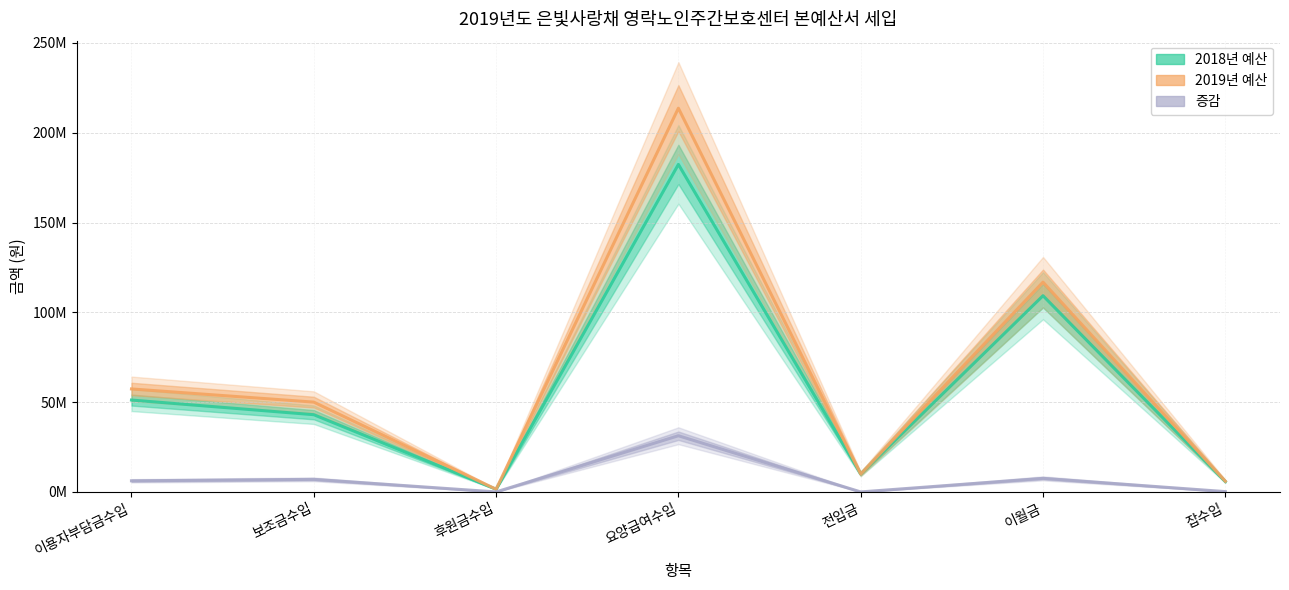

What position from the left is 후원금수입?

3